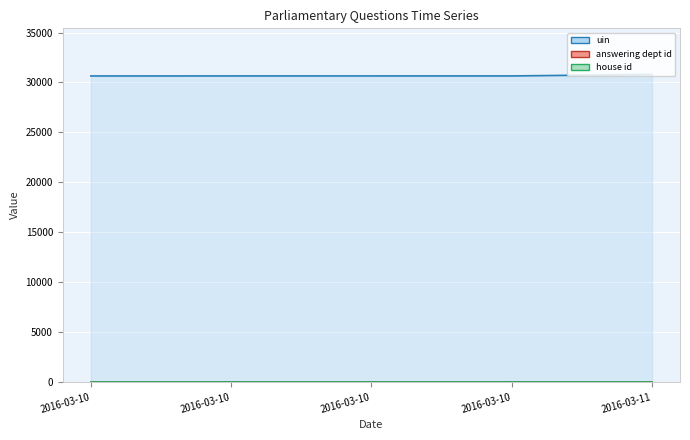

True or false: answering dept id (line) has more than 1 interior local peaks.

False